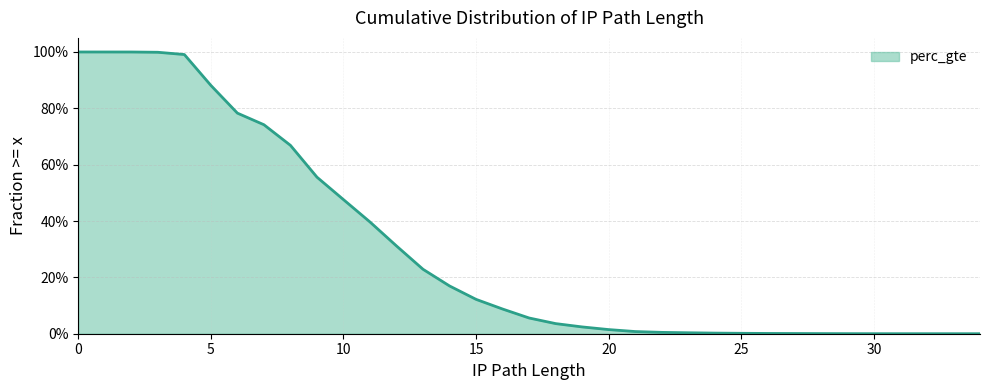

Where is the data nearest to the value 0?

34